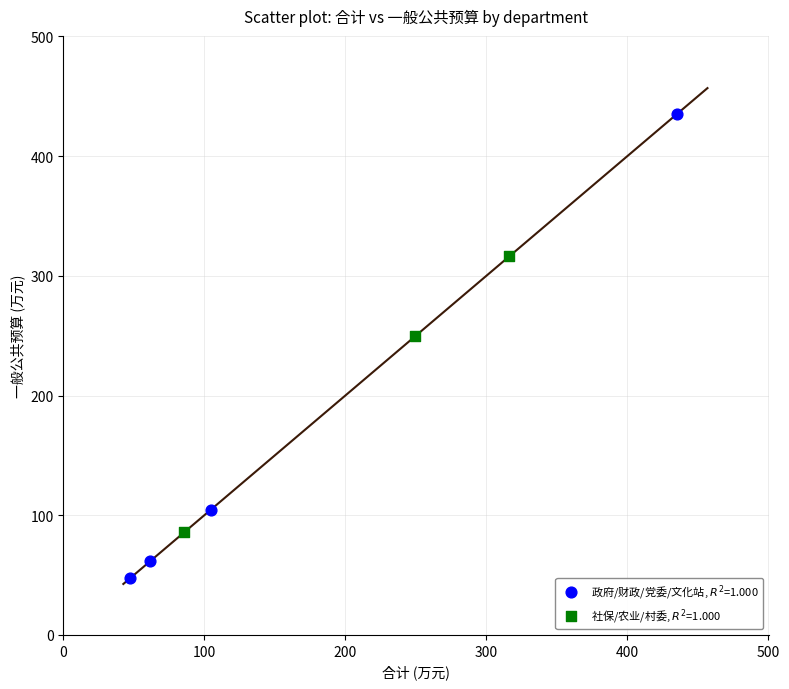

What are all the series names shown in the legend?

政府/财政/党委/文化站, $R^2$=1.000, 社保/农业/村委, $R^2$=1.000